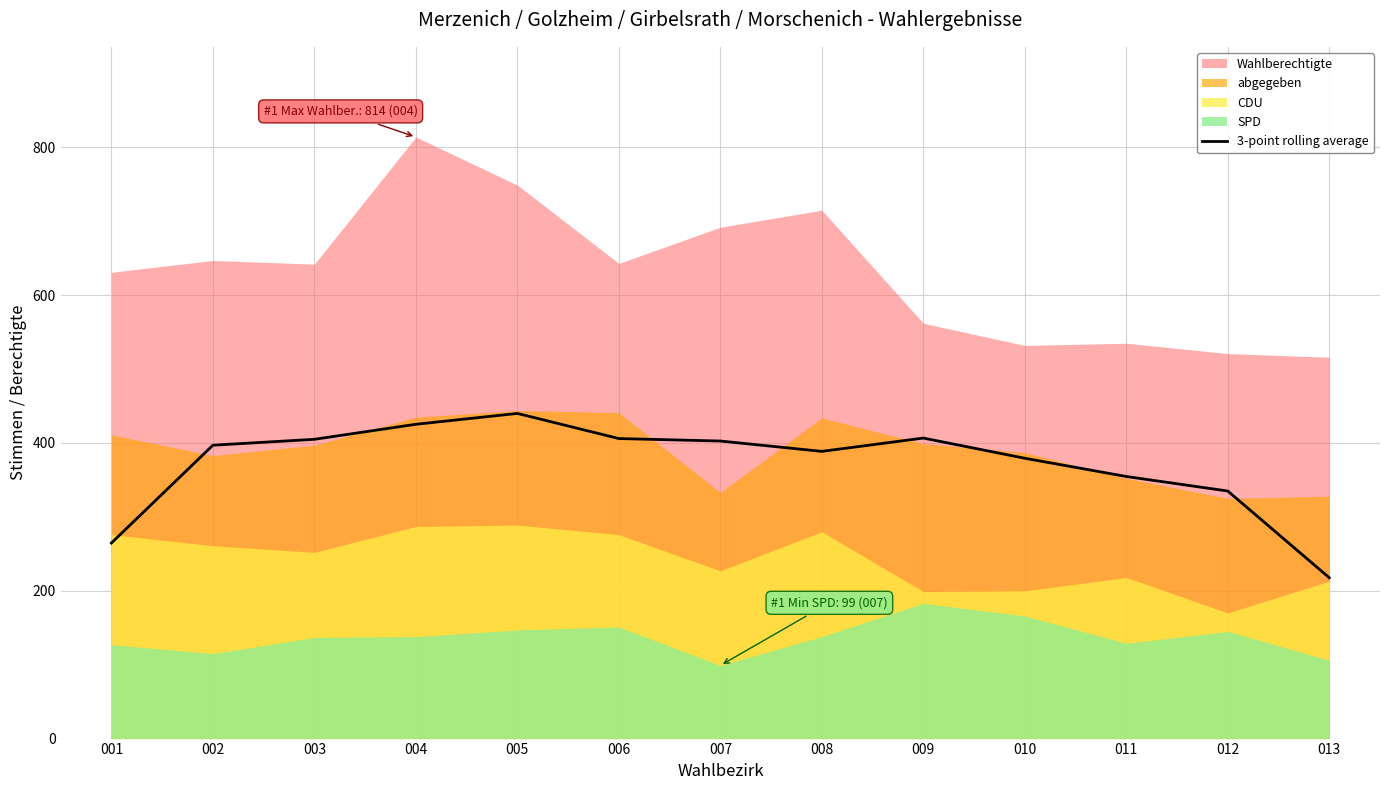

The value of 3-point rolling average at 011 is 504.3. True or false?

False